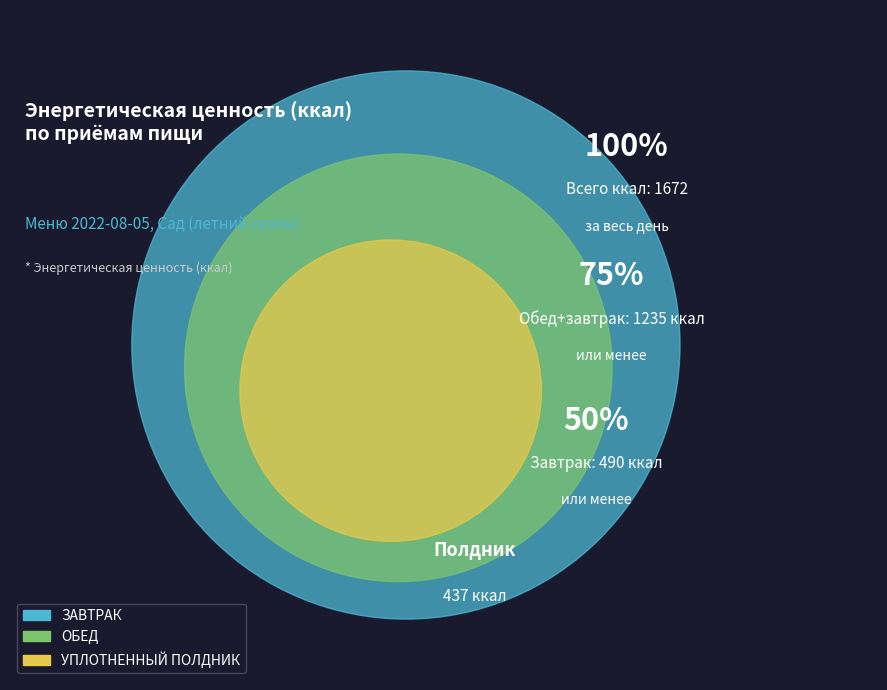

What is the largest slice in the pie chart?

ОБЕД